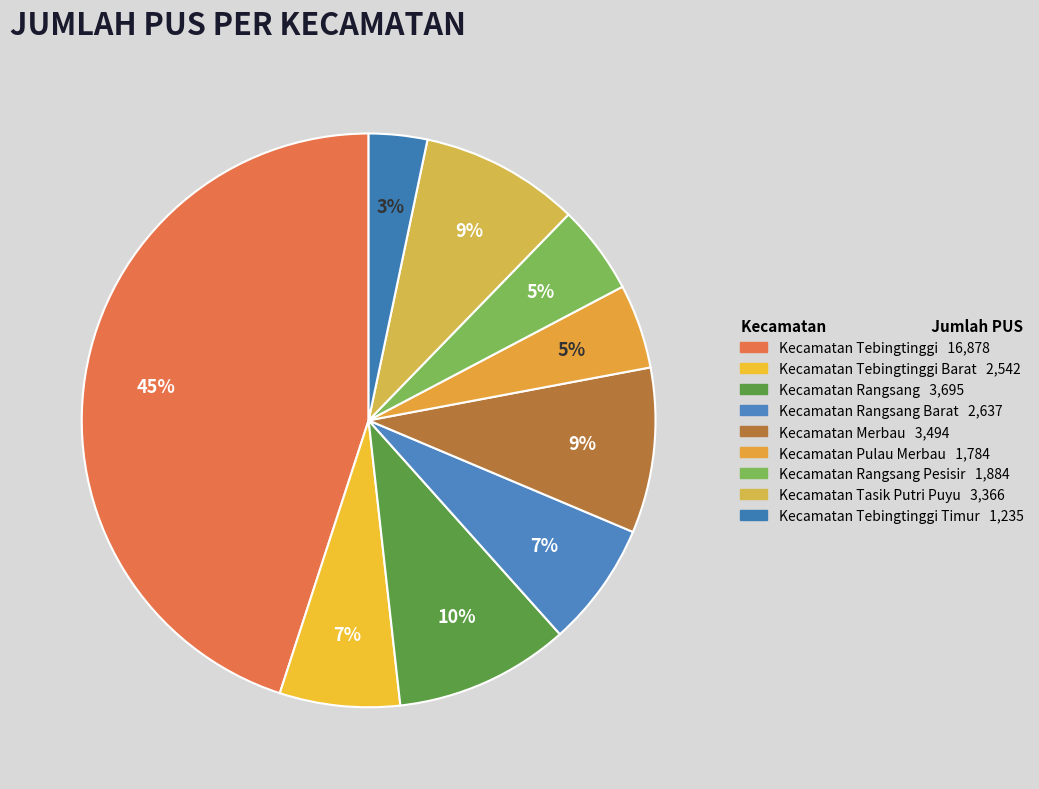

Is there any slice that represents more than half of the pie?

No